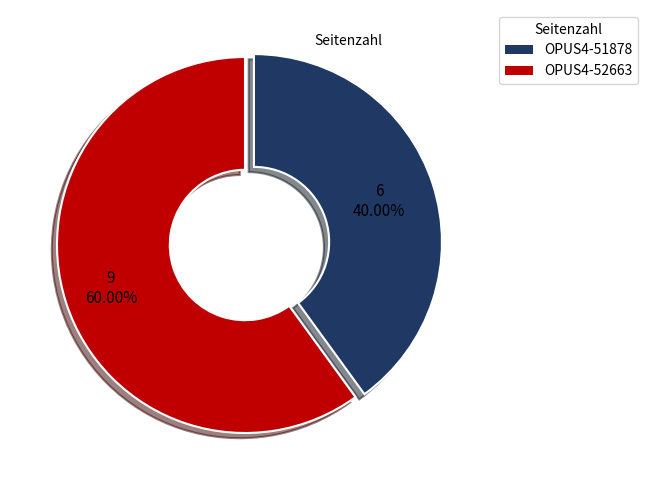

What is the majority slice?

OPUS4-52663